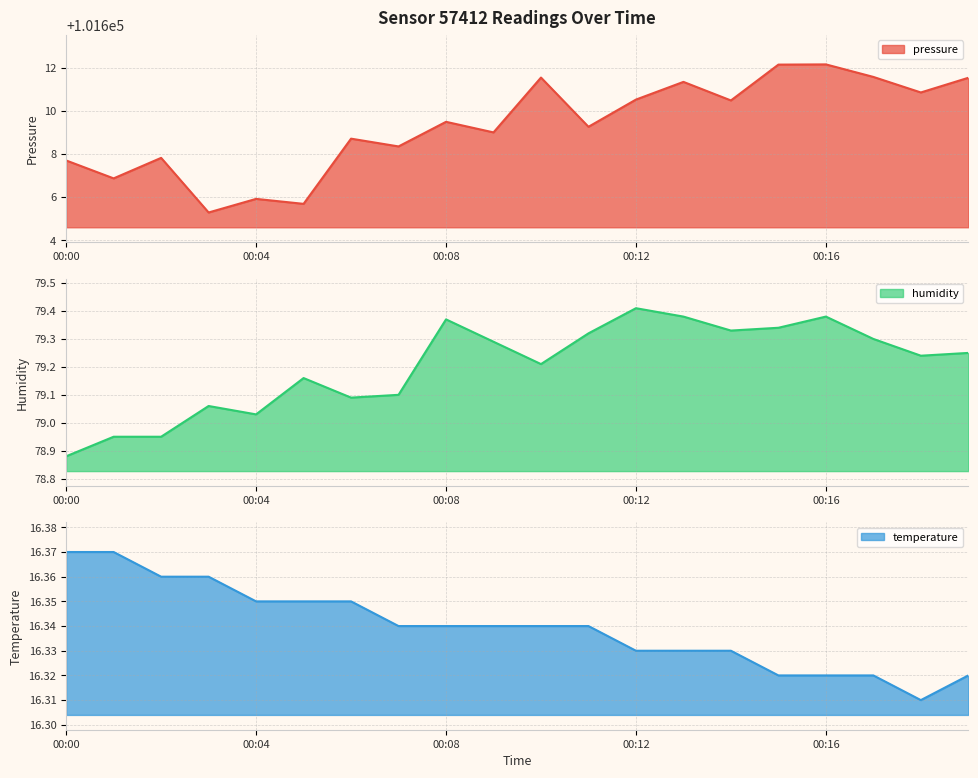

How many values in the pressure series are below 101609?

8